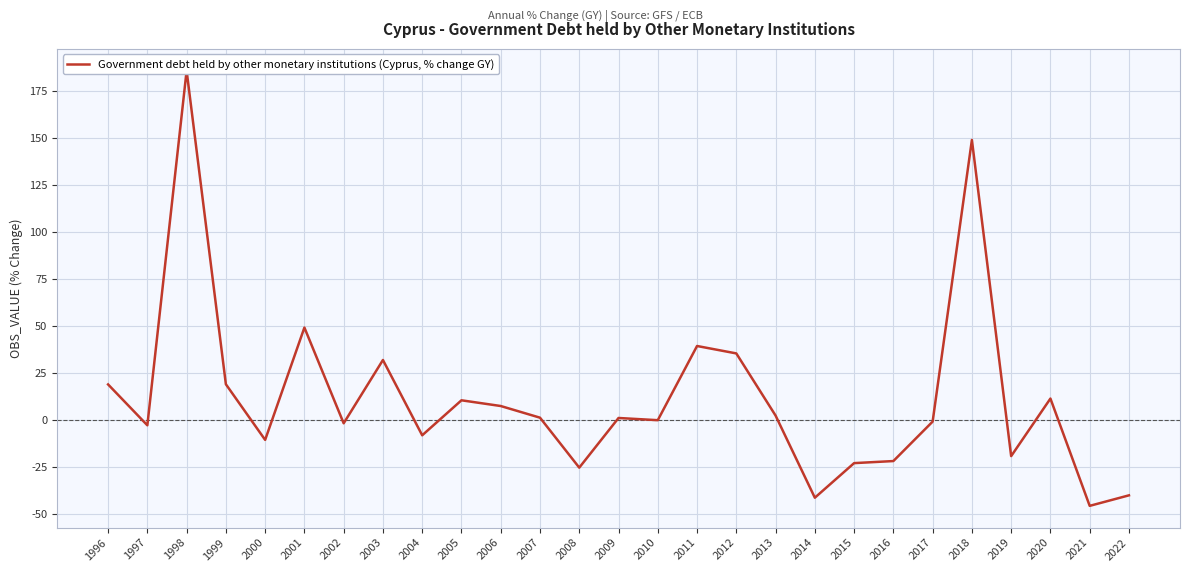

What is the minimum value shown in the chart?

-45.8